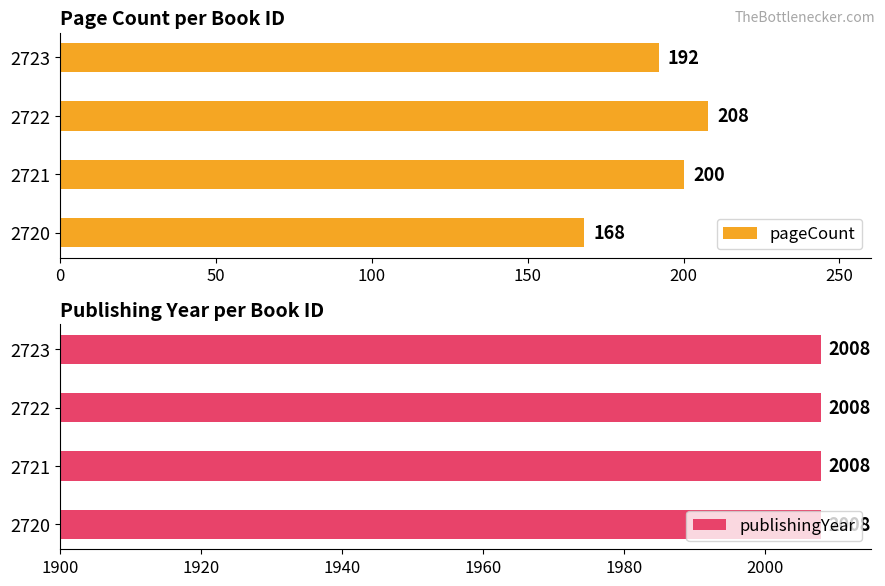

What value does the pageCount series have at 2721?

200